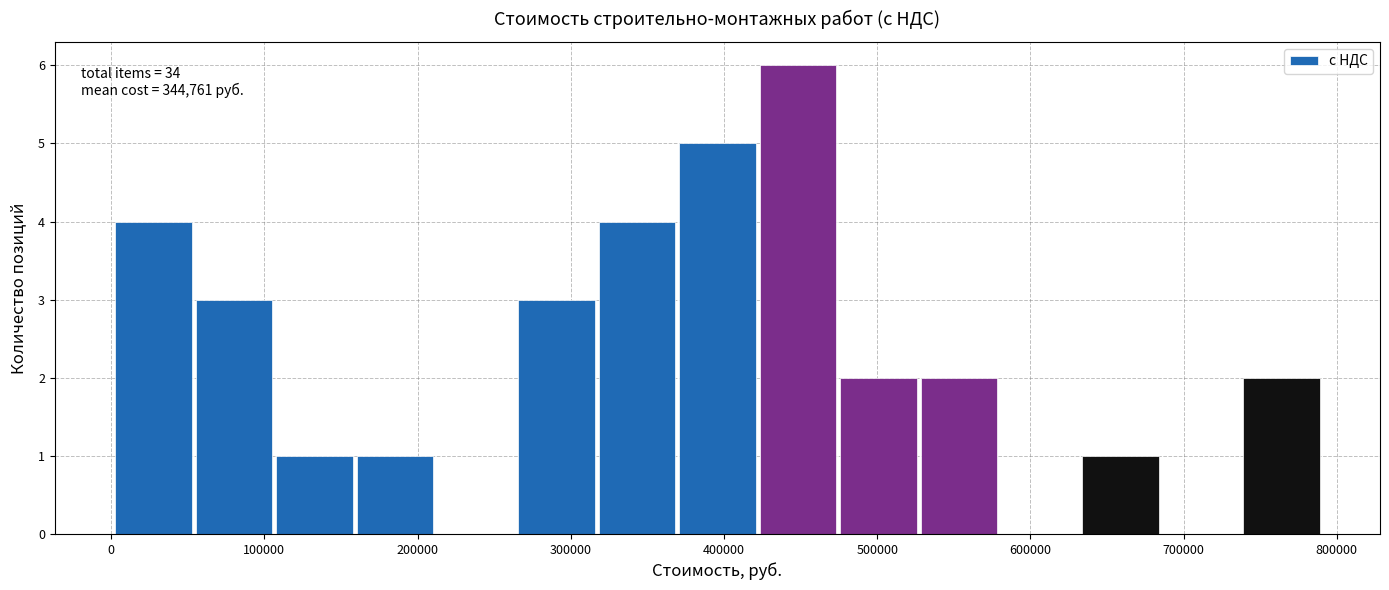

Over which range of the x-axis is the bar tallest?

420000 to 470000